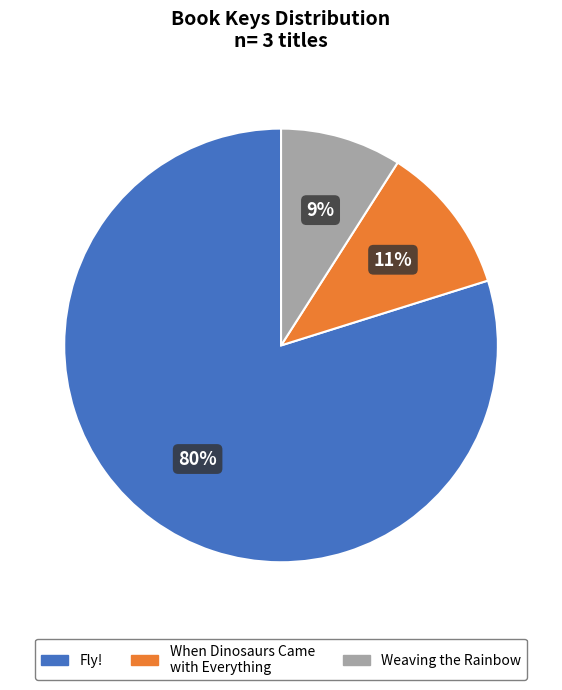

To the nearest percent, what is the difference between the largest and smallest slice percentages?

71%